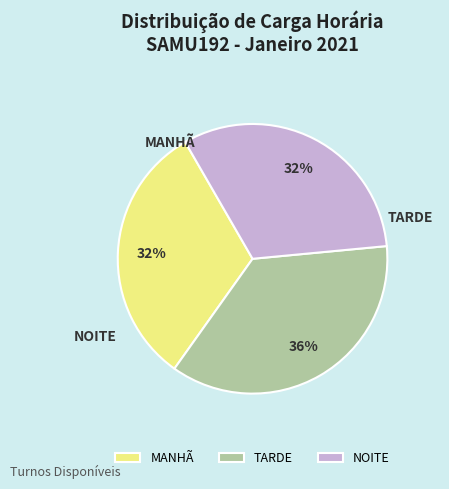

Does MANHÃ represent more than half of the total?

No